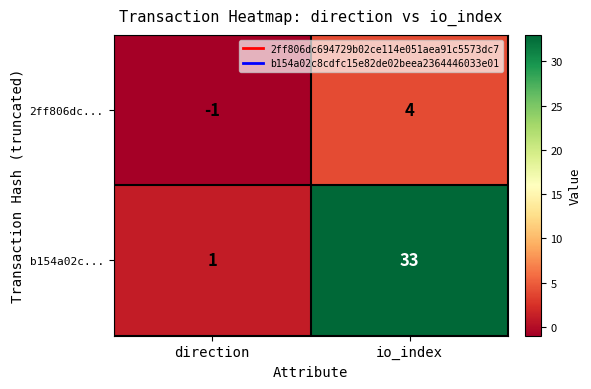

List the series in order of their peak value, lowest first.

2ff806dc..., b154a02c...